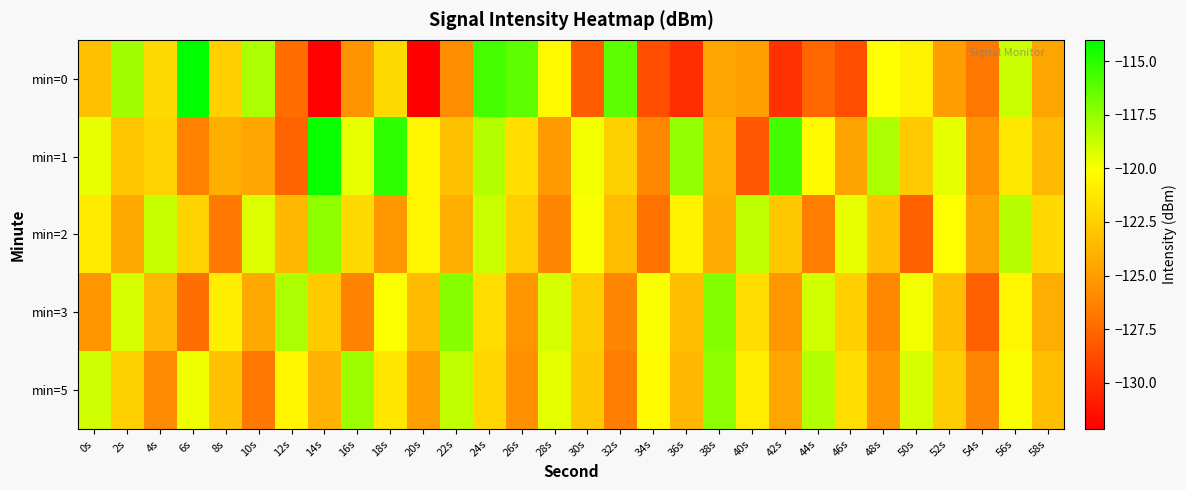

How many data points in min=3 are above -122?

13